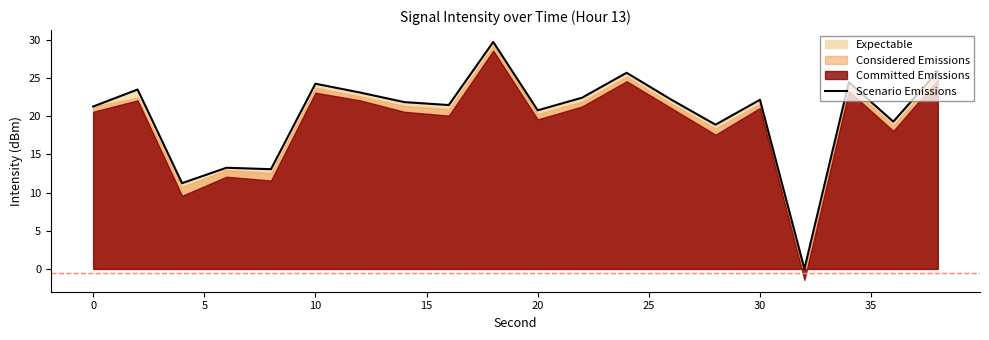

The chart shows a value of 7.5 at 14. True or false?

False